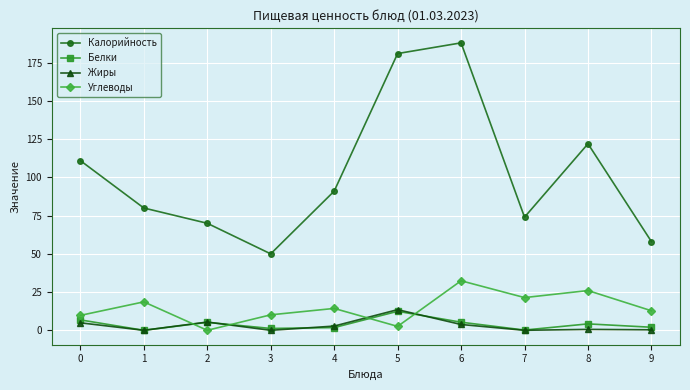

Is this an area chart (filled region under the line)?

No